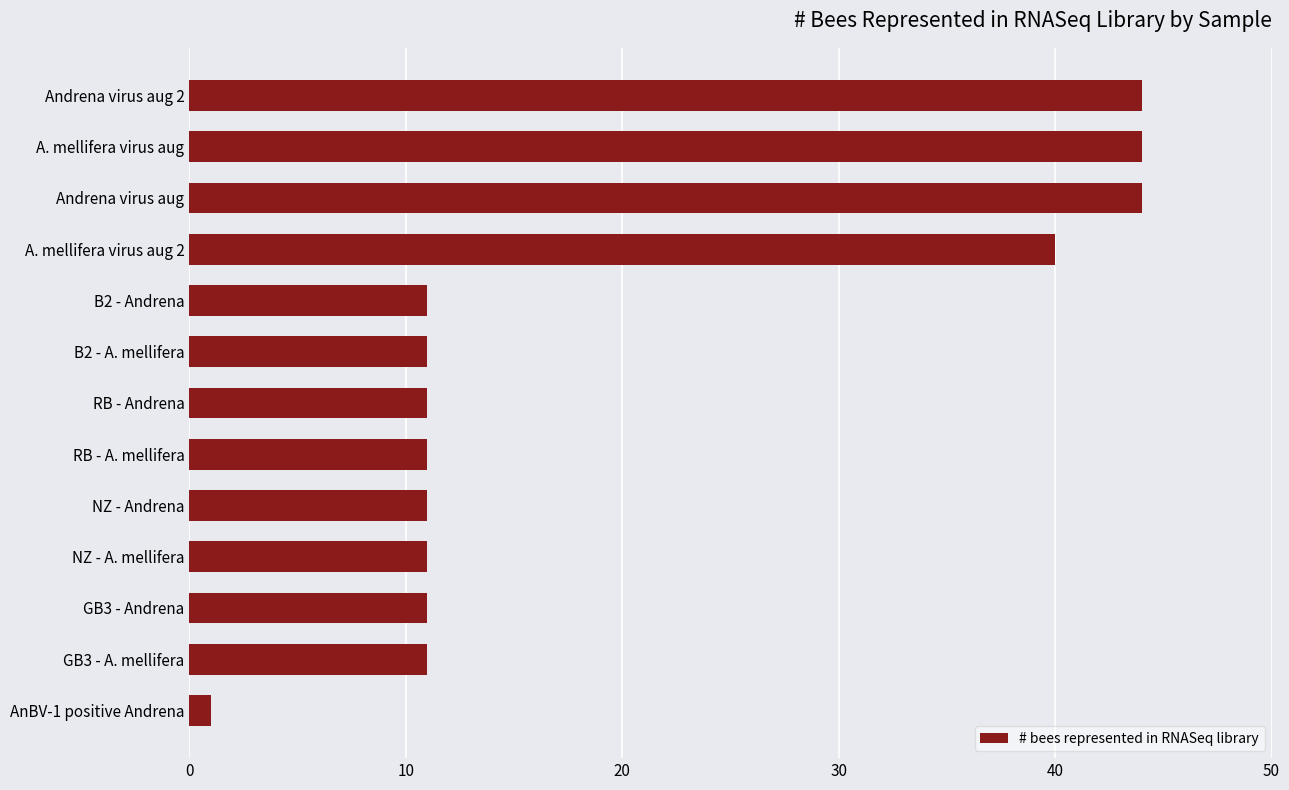

What is the change in value from GB3 - A. mellifera to Andrena virus aug 2?

+33